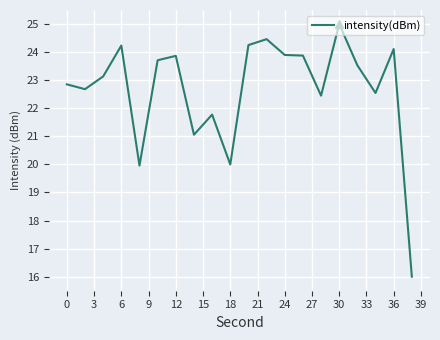

What is the difference between the maximum and minimum values?

9.0